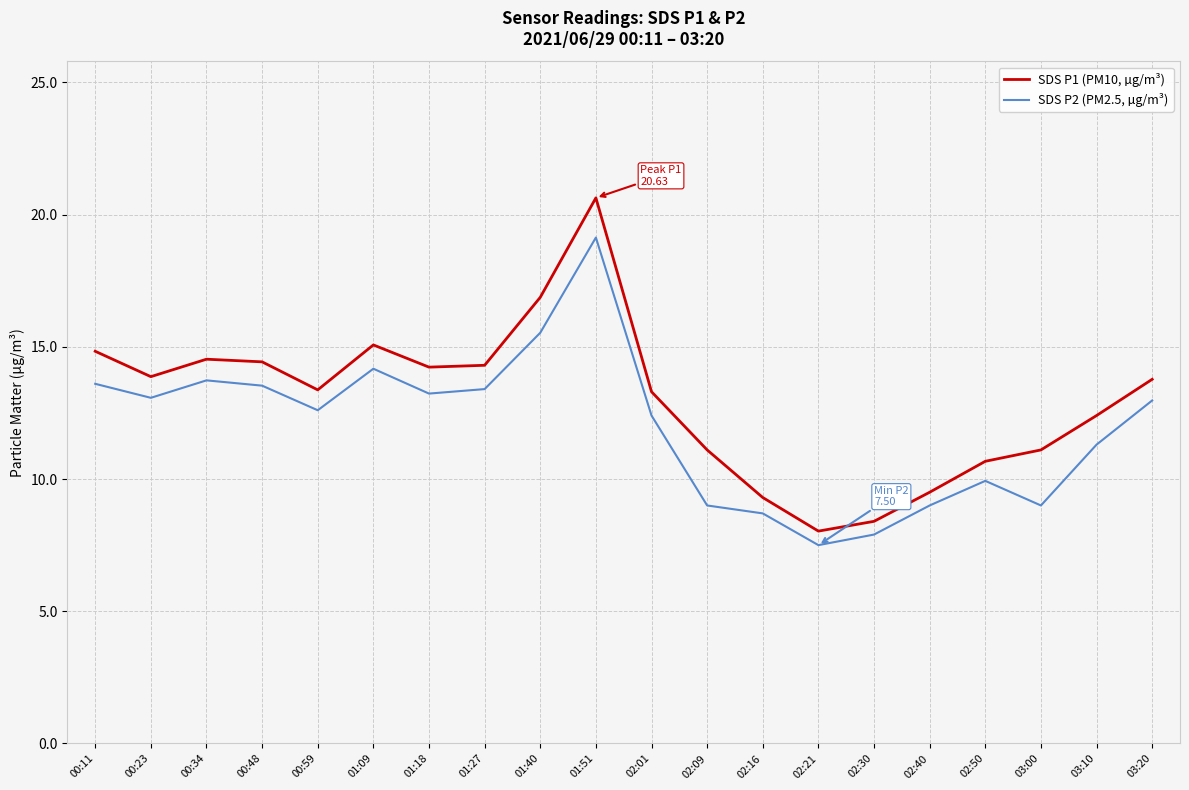

Which series has the widest spread of values?

SDS P1 (PM10, µg/m³)